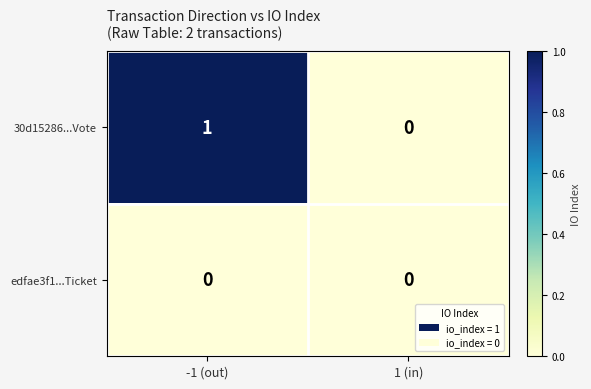

List the series in order of their peak value, lowest first.

edfae3f1...Ticket, 30d15286...Vote